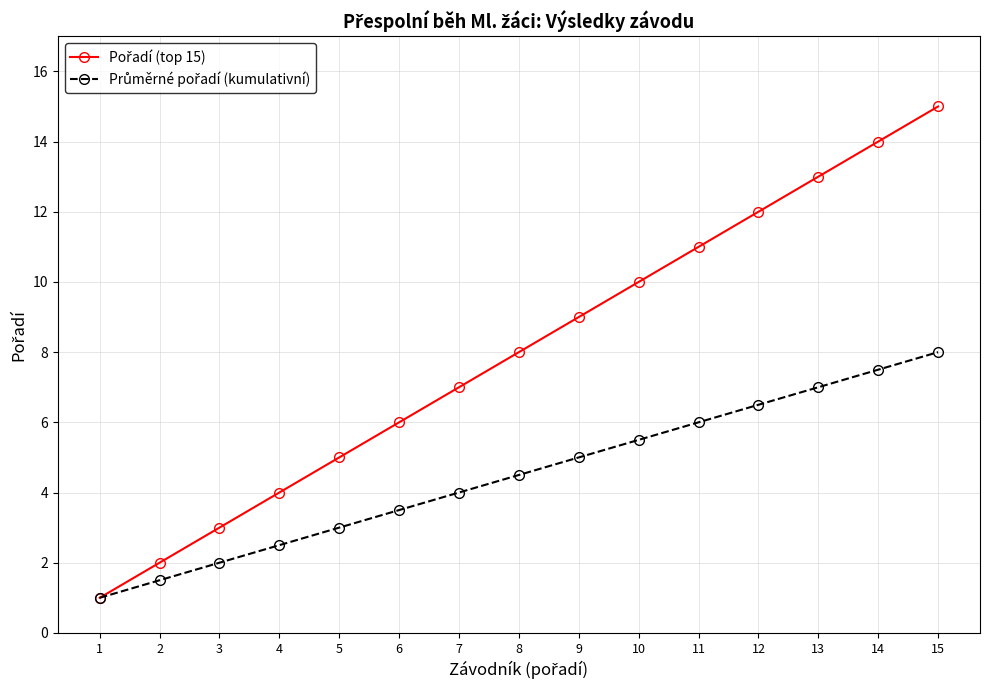

What is the smallest value displayed?

1.0